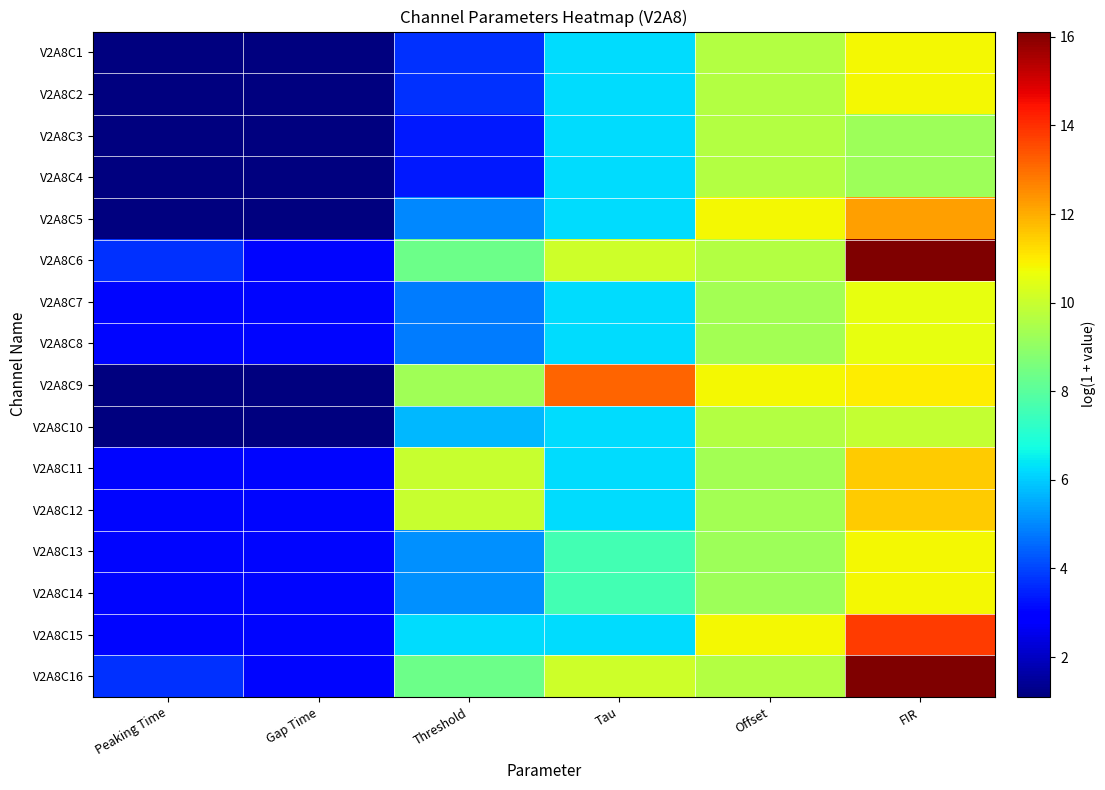

Reading left to right, extract all data points from this chart.

V2A8C1: Peaking Time=1.1	Gap Time=1.1	Threshold=3.7	Tau=6.2	Offset=9.6	FIR=10.8
V2A8C2: Peaking Time=1.1	Gap Time=1.1	Threshold=3.7	Tau=6.2	Offset=9.6	FIR=10.8
V2A8C3: Peaking Time=1.1	Gap Time=1.1	Threshold=3.4	Tau=6.2	Offset=9.6	FIR=9.2
V2A8C4: Peaking Time=1.1	Gap Time=1.1	Threshold=3.4	Tau=6.2	Offset=9.6	FIR=9.2
V2A8C5: Peaking Time=1.1	Gap Time=1.1	Threshold=5.0	Tau=6.2	Offset=10.8	FIR=12.2
V2A8C6: Peaking Time=3.7	Gap Time=3.0	Threshold=8.4	Tau=10.1	Offset=9.6	FIR=16.1
V2A8C7: Peaking Time=3.0	Gap Time=3.0	Threshold=4.8	Tau=6.2	Offset=9.4	FIR=10.6
V2A8C8: Peaking Time=3.0	Gap Time=3.0	Threshold=4.8	Tau=6.2	Offset=9.4	FIR=10.6
V2A8C9: Peaking Time=1.1	Gap Time=1.1	Threshold=9.3	Tau=13.2	Offset=10.8	FIR=11.0
V2A8C10: Peaking Time=1.1	Gap Time=1.1	Threshold=5.7	Tau=6.2	Offset=9.6	FIR=9.9
V2A8C11: Peaking Time=3.0	Gap Time=3.0	Threshold=10.0	Tau=6.2	Offset=9.4	FIR=11.5
V2A8C12: Peaking Time=3.0	Gap Time=3.0	Threshold=10.0	Tau=6.2	Offset=9.4	FIR=11.5
V2A8C13: Peaking Time=3.0	Gap Time=3.0	Threshold=5.1	Tau=7.6	Offset=9.2	FIR=10.8
V2A8C14: Peaking Time=3.0	Gap Time=3.0	Threshold=5.1	Tau=7.6	Offset=9.2	FIR=10.8
V2A8C15: Peaking Time=3.0	Gap Time=3.0	Threshold=6.2	Tau=6.2	Offset=10.8	FIR=13.8
V2A8C16: Peaking Time=3.7	Gap Time=3.0	Threshold=8.4	Tau=10.1	Offset=9.6	FIR=16.1